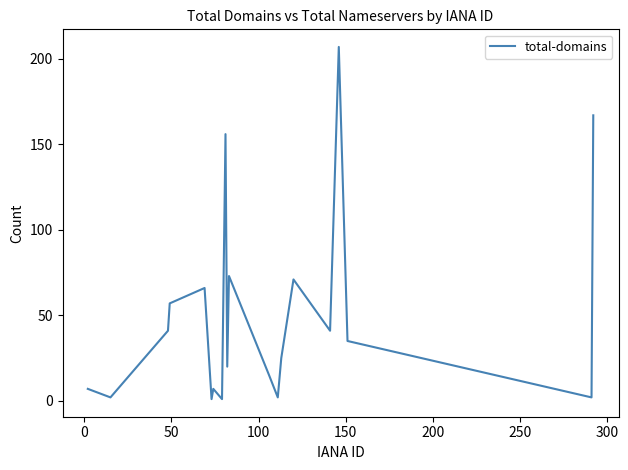

What is the greatest value displayed?

207